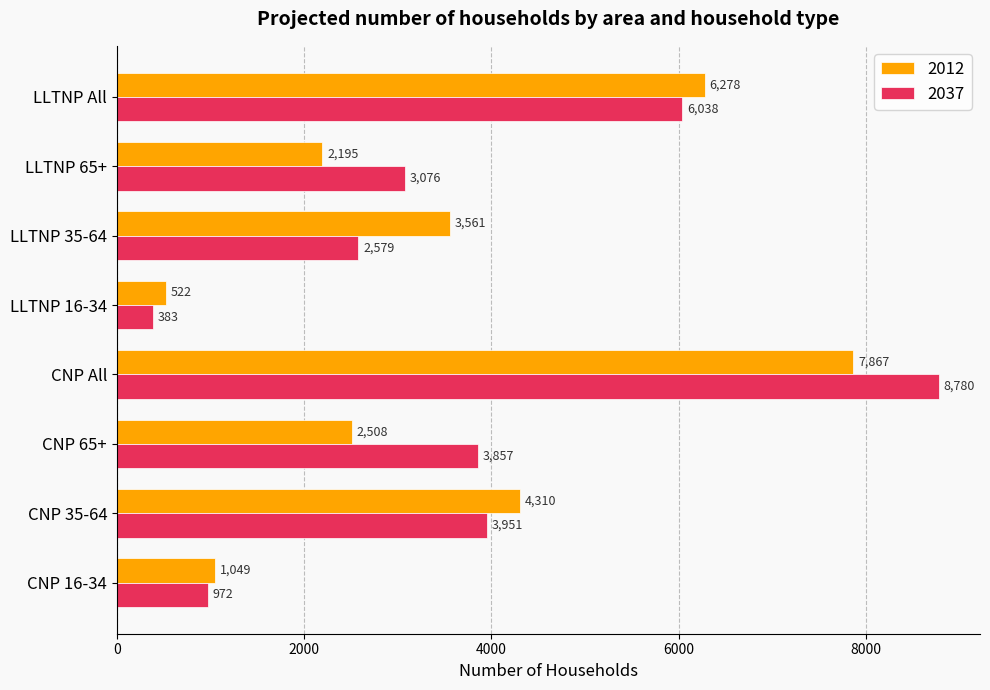

Is it true that 2037 equals 3857 at CNP 65+?

True